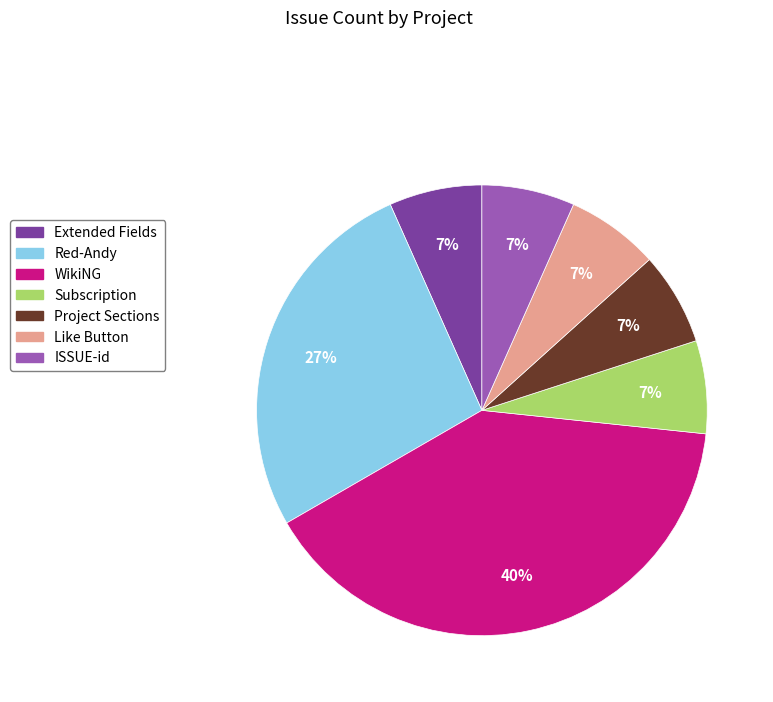

How many segments does this pie chart have?

7